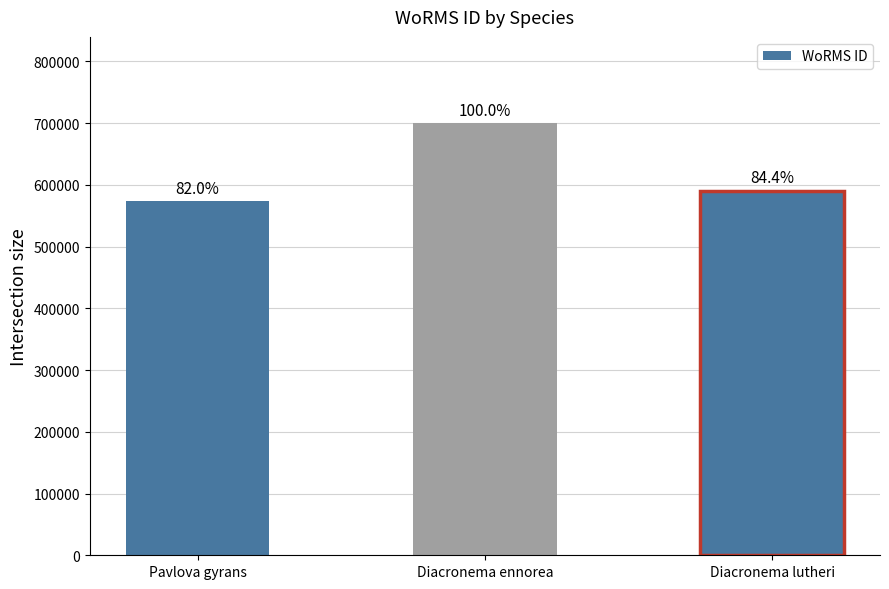

Does the chart contain any negative values?

No